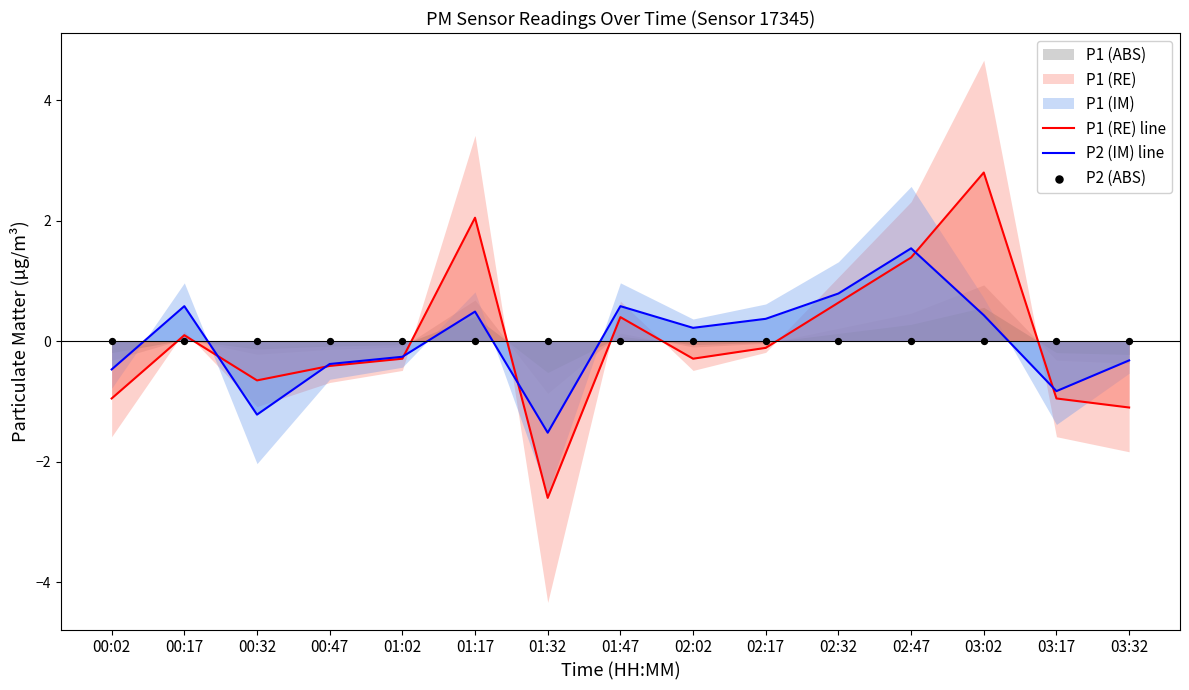

What is the maximum value for P2 (IM) line?

1.5